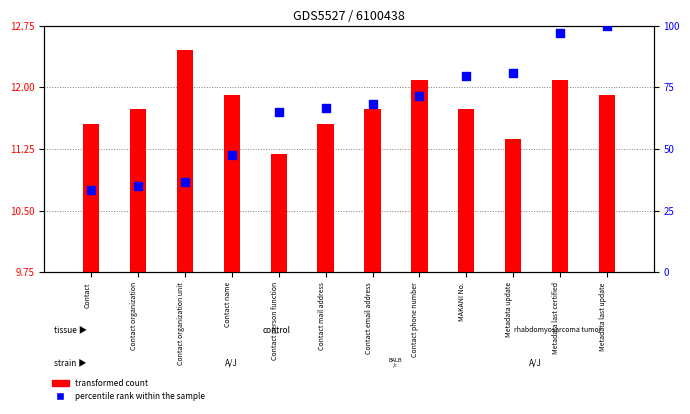

Which series reaches the maximum Y coordinate?

percentile rank within the sample